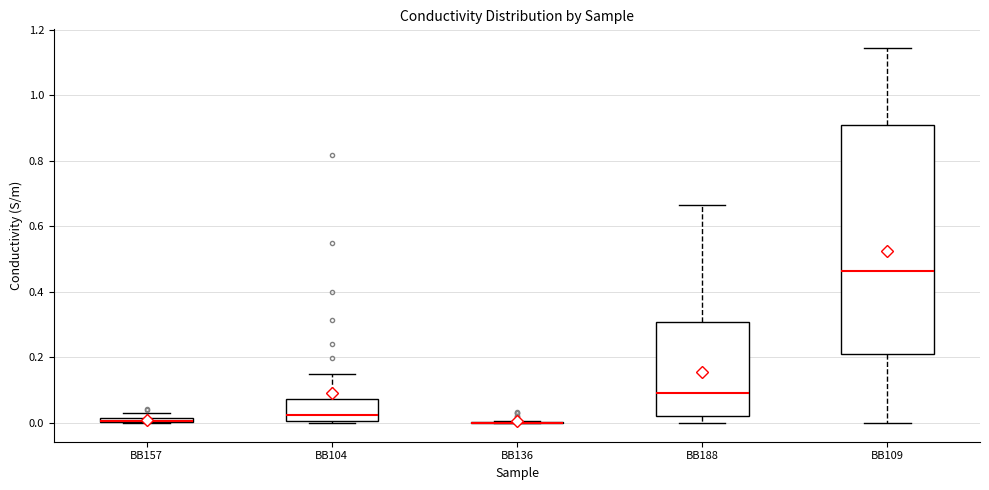

Comparing the boxes themselves (not the whiskers), which one is the tallest?

BB109